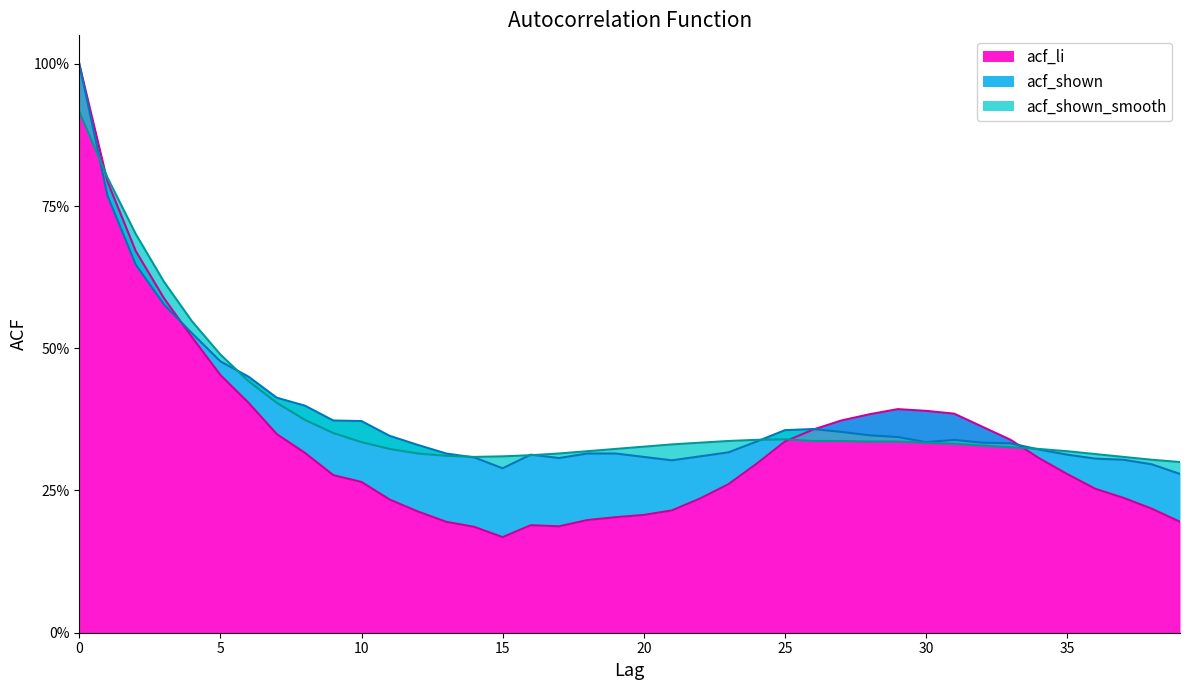

At which label does acf_shown_smooth reach its minimum?

39